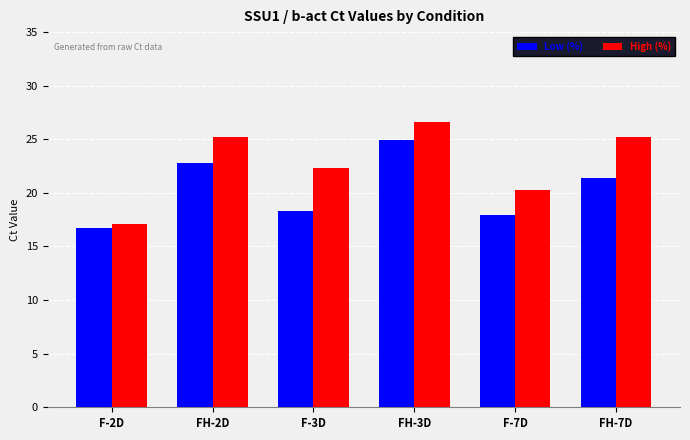

What is the minimum value shown in the chart?

16.7